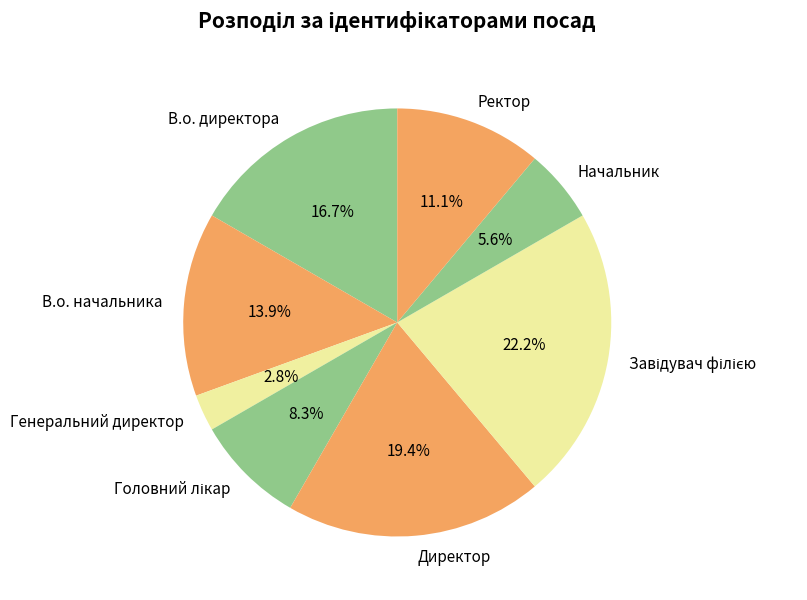

How many slices are in this pie chart?

8